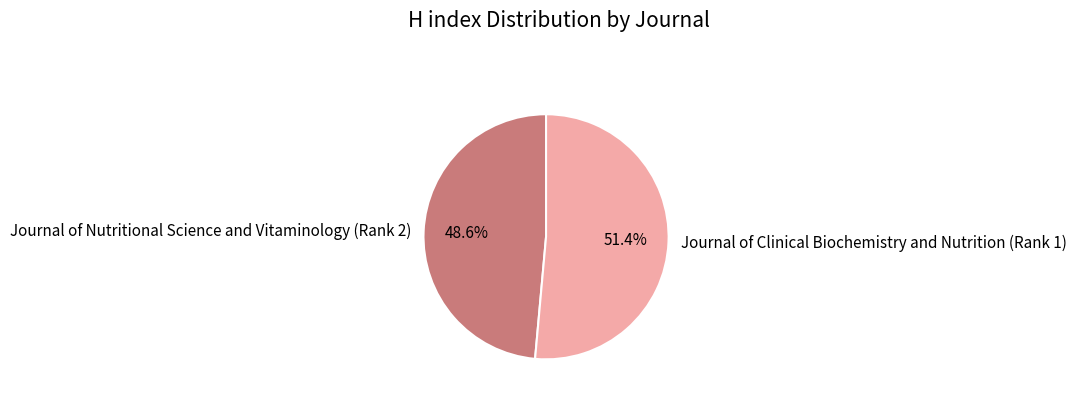

To the nearest percent, what percentage of the pie is Journal of Nutritional Science and Vitaminology (Rank 2)?

49%